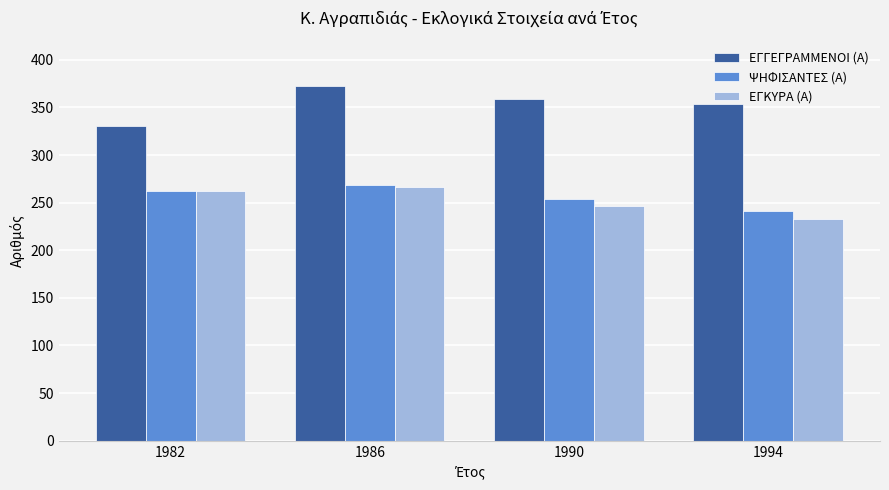

How many series are shown in this chart?

3